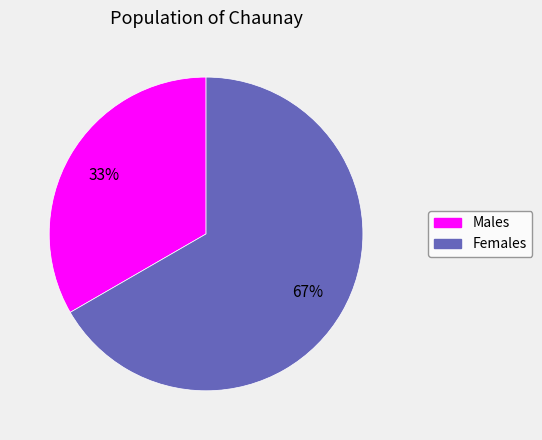

Is there any slice that represents more than half of the pie?

Yes